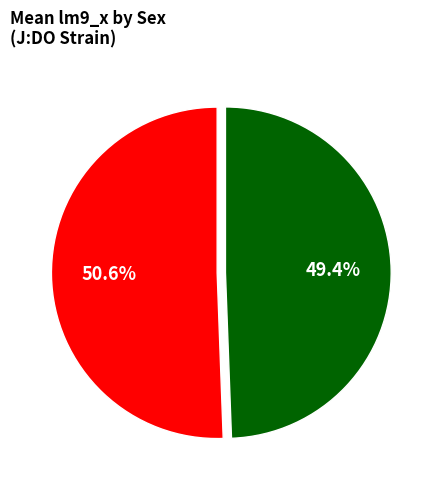

Does any single category account for the majority?

Yes